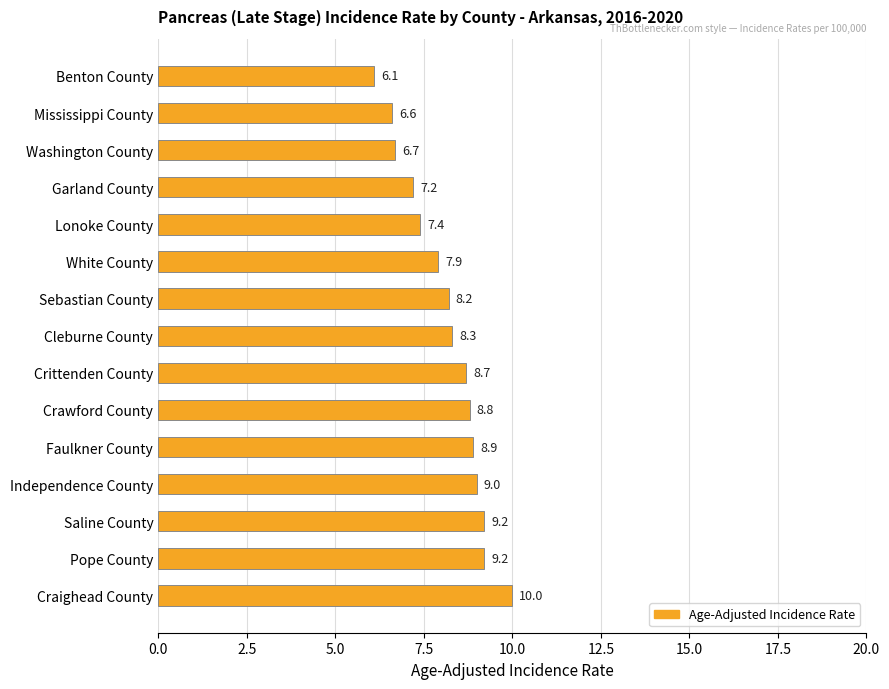

Count the number of data series in this chart.

1